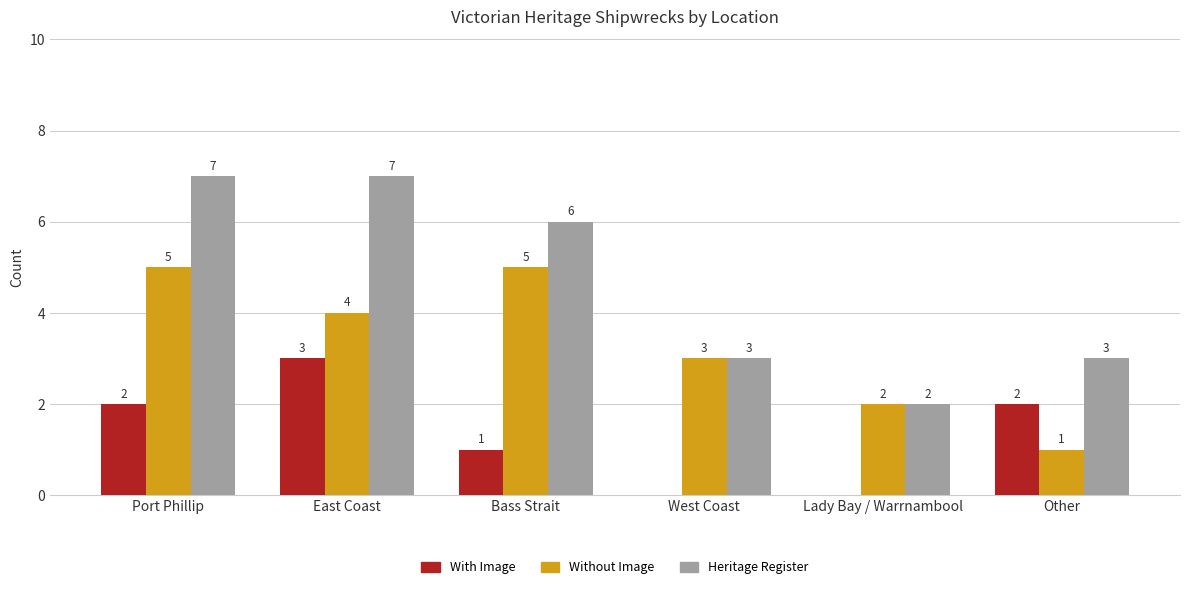

True or false: Without Image has a value of 2 at Lady Bay / Warrnambool.

True